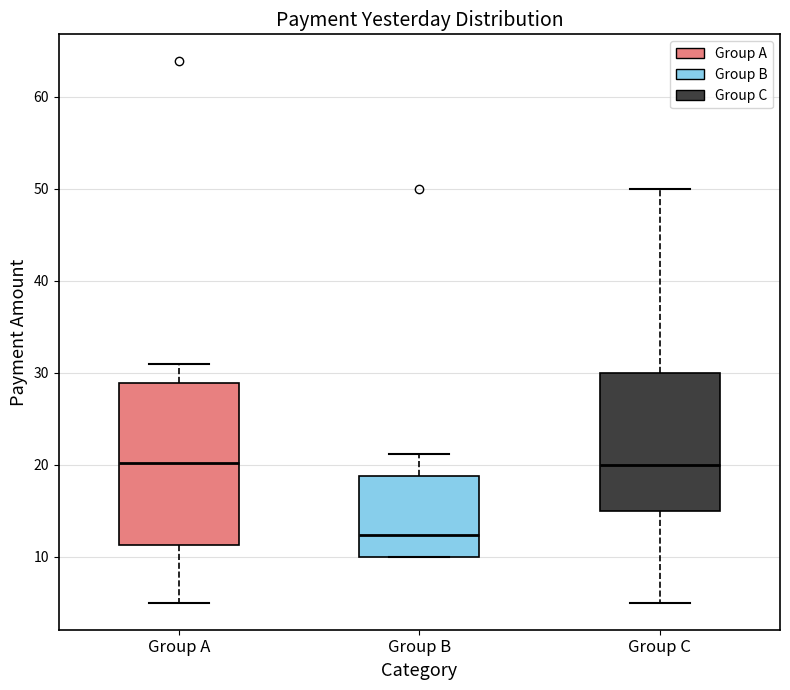

Which box is the tallest, from its lower edge to its upper edge?

Group A